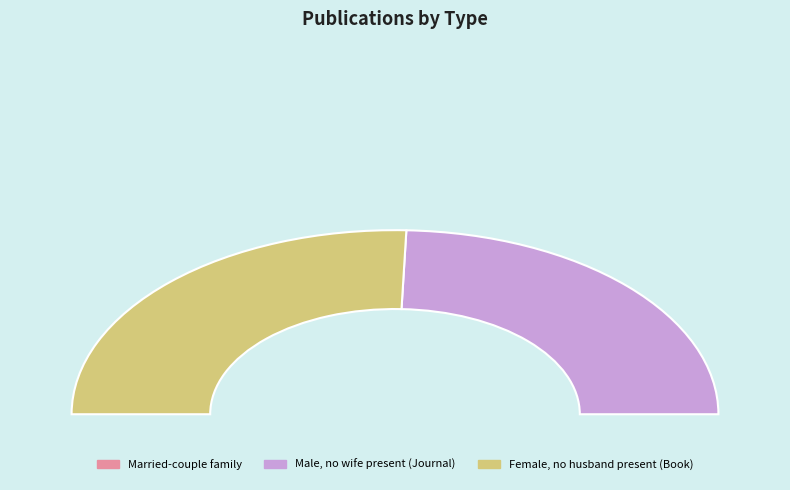

True or false: Book accounts for 58% of the total.

False